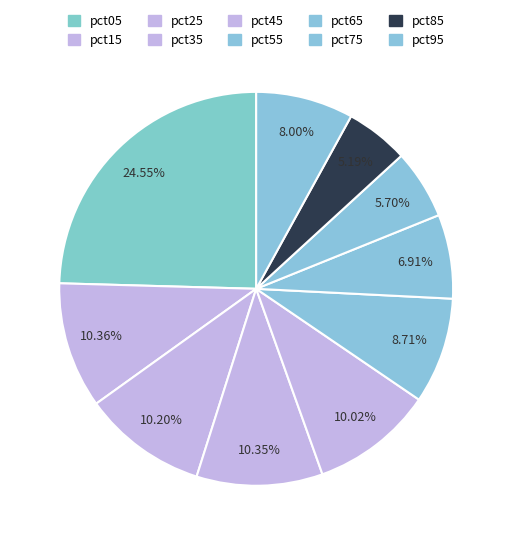

To the nearest percent, what percentage of the pie is pct65?

7%